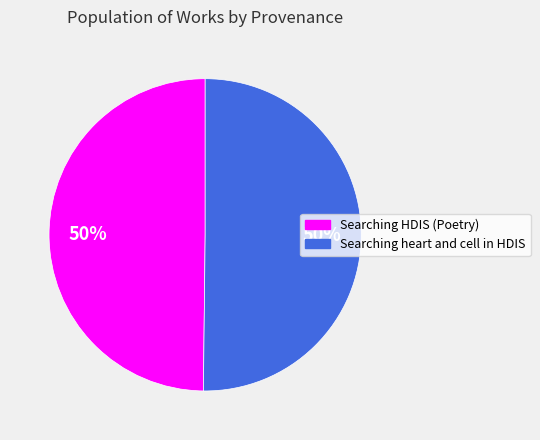

Do Searching heart and cell in HDIS and Searching HDIS (Poetry) together represent more than half of the pie?

Yes